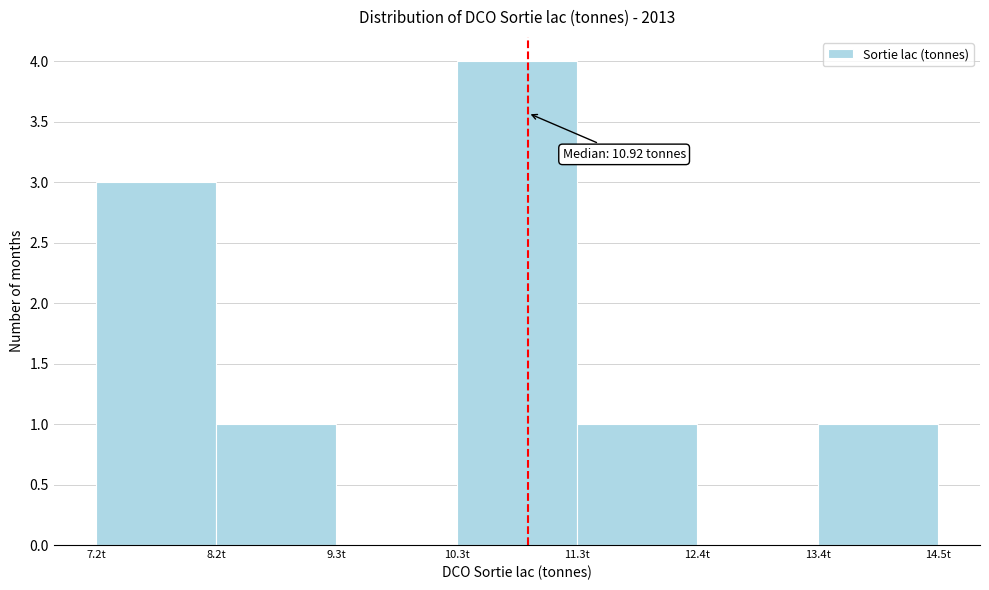

Over which range of the x-axis is the bar tallest?

10.4 to 11.4